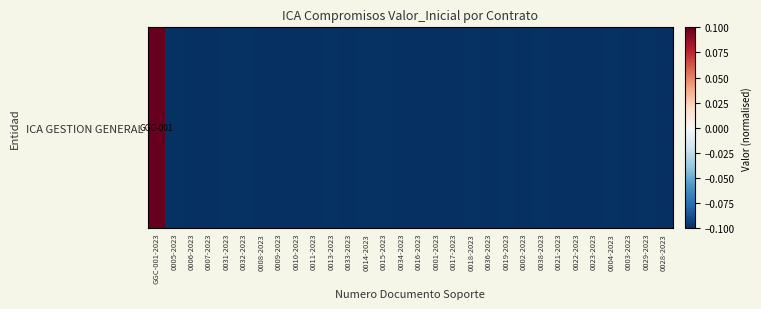

True or false: the data shows -0.1 at 0014-2023.

False